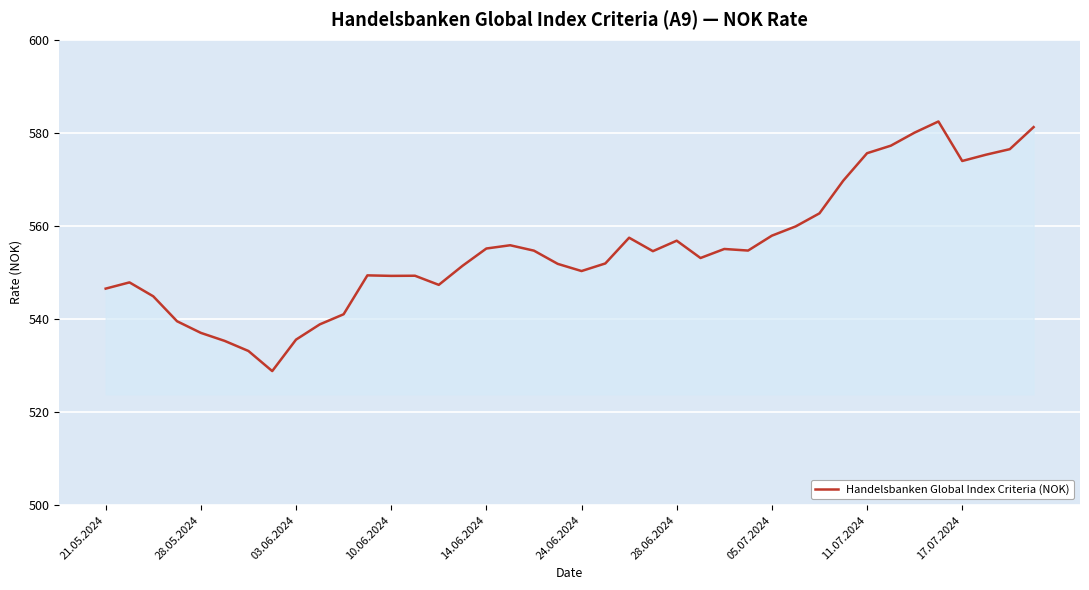

What is the maximum value shown in the chart?

582.4